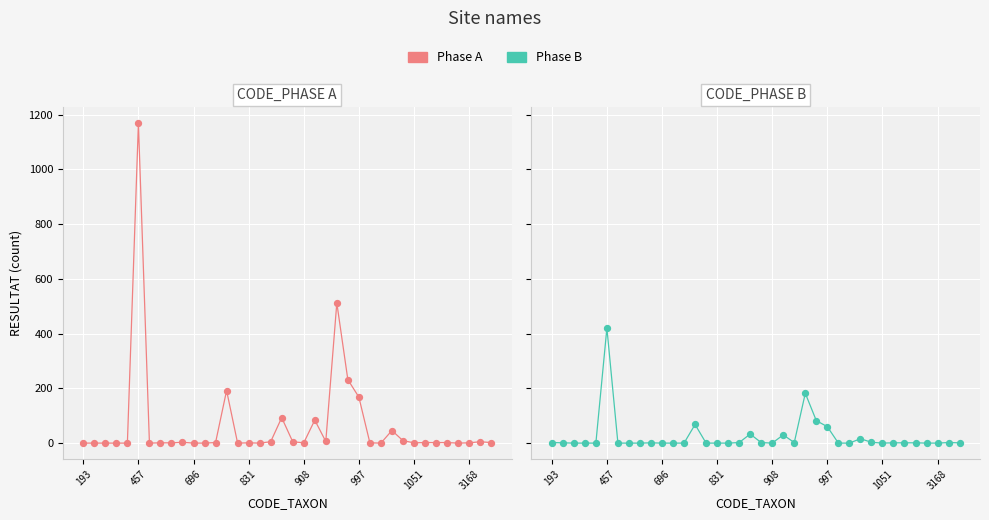

What is the total value across all series at 18?

252